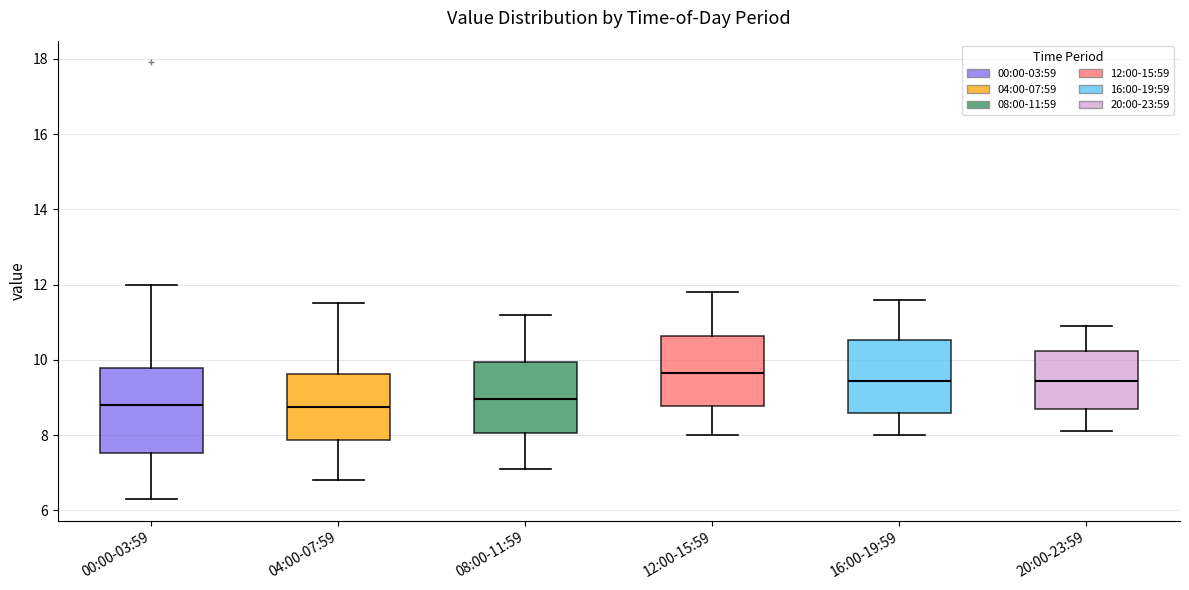

Comparing the boxes themselves (not the whiskers), which one is the tallest?

00:00-03:59